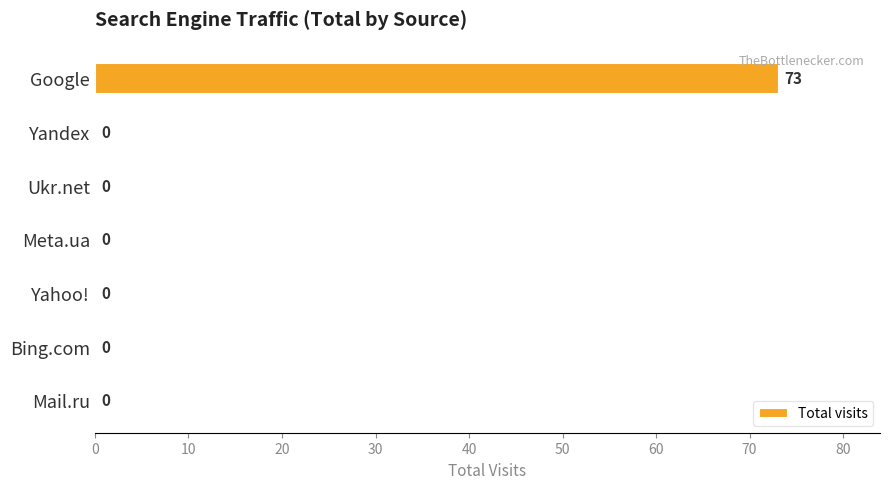

Reading top to bottom, transcribe all the data shown in this chart.

Google=73	Yandex=0	Ukr.net=0	Meta.ua=0	Yahoo!=0	Bing.com=0	Mail.ru=0